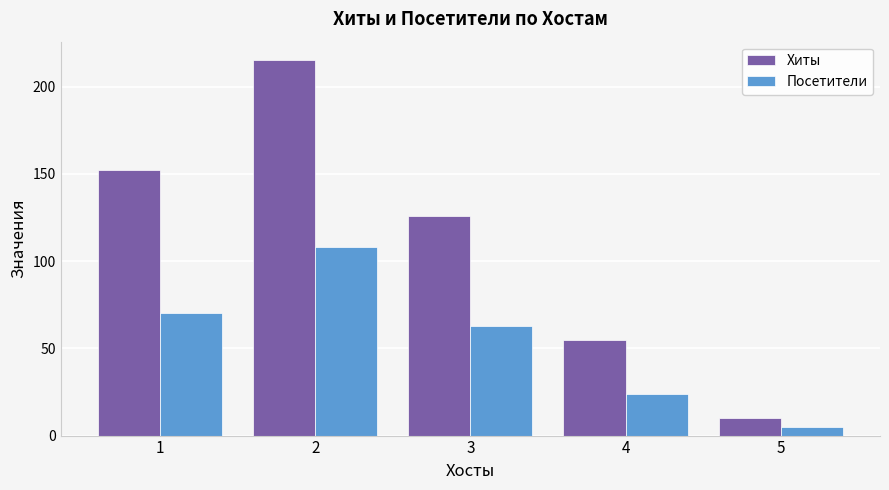

The value of Хиты at 4 is 55. True or false?

True